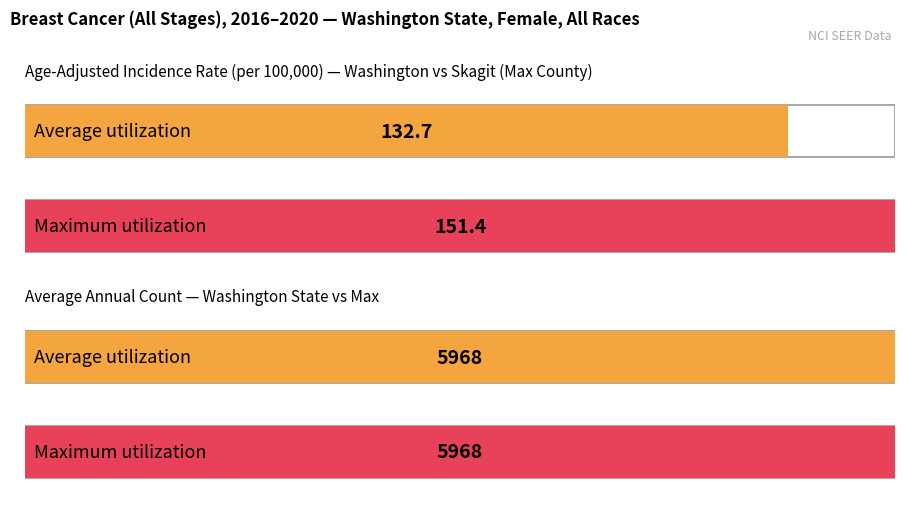

What is the greatest value displayed?

5968.0